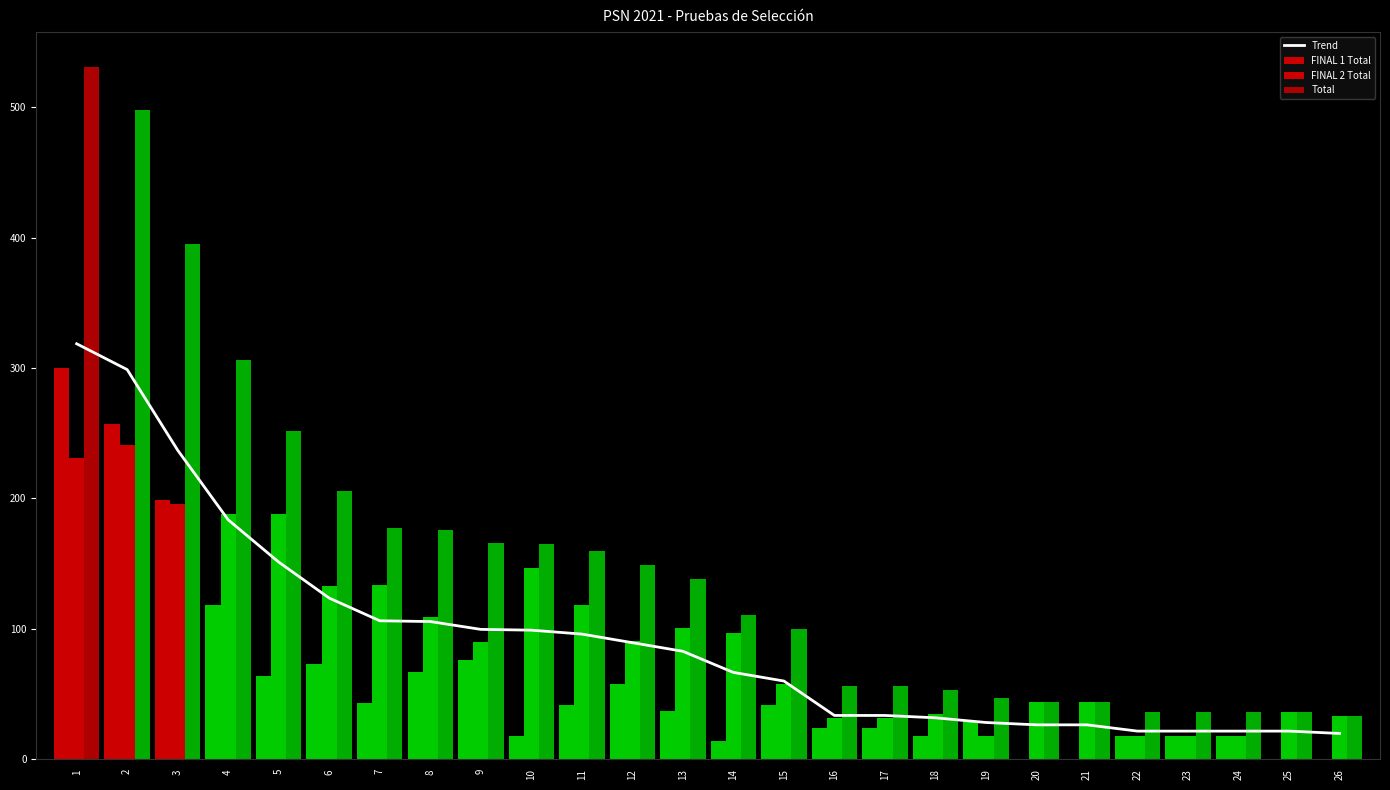

What is the value of the FINAL 2 Total bar at the 8th from the left?

109.0